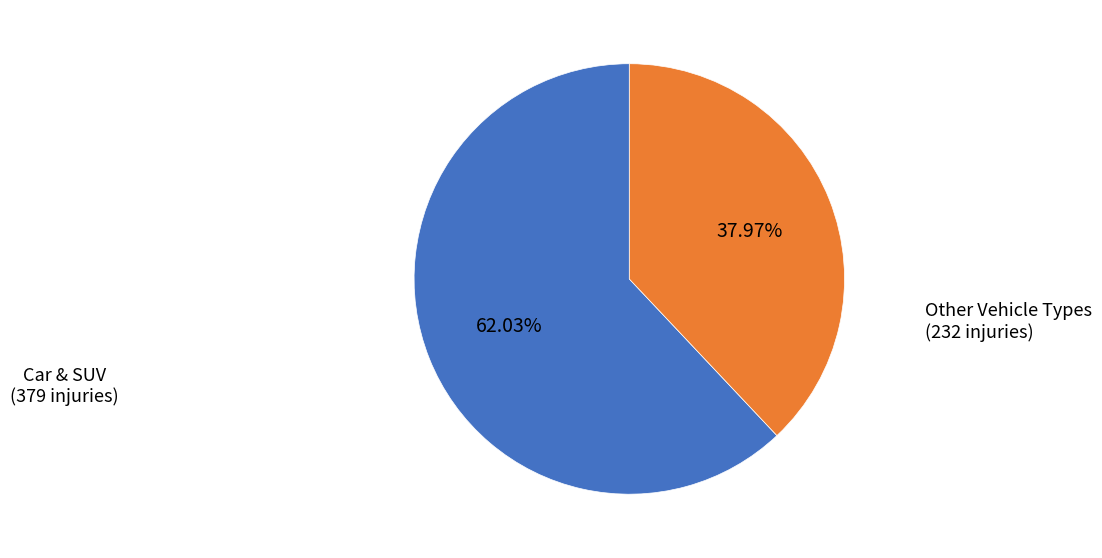

Does any single category account for the majority?

Yes